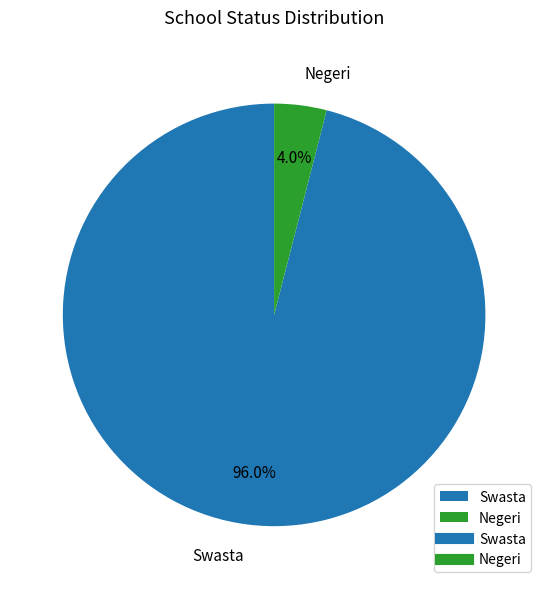

Between Swasta and Negeri, which is larger?

Swasta